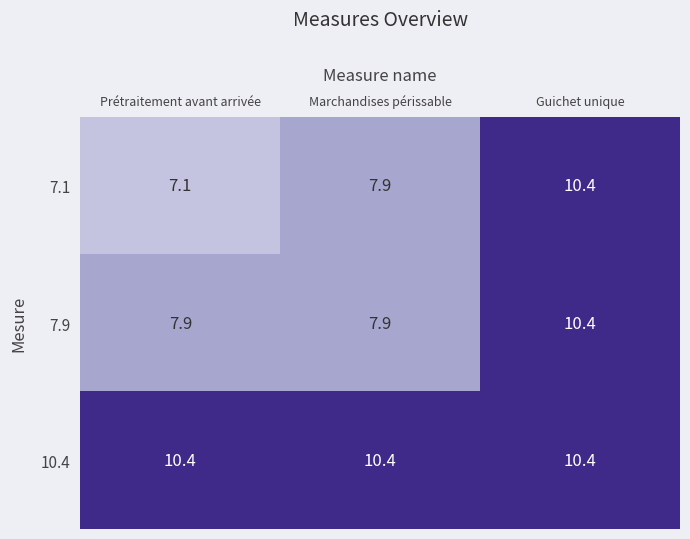

Read the 7.1 value at Prétraitement avant arrivée.

7.1